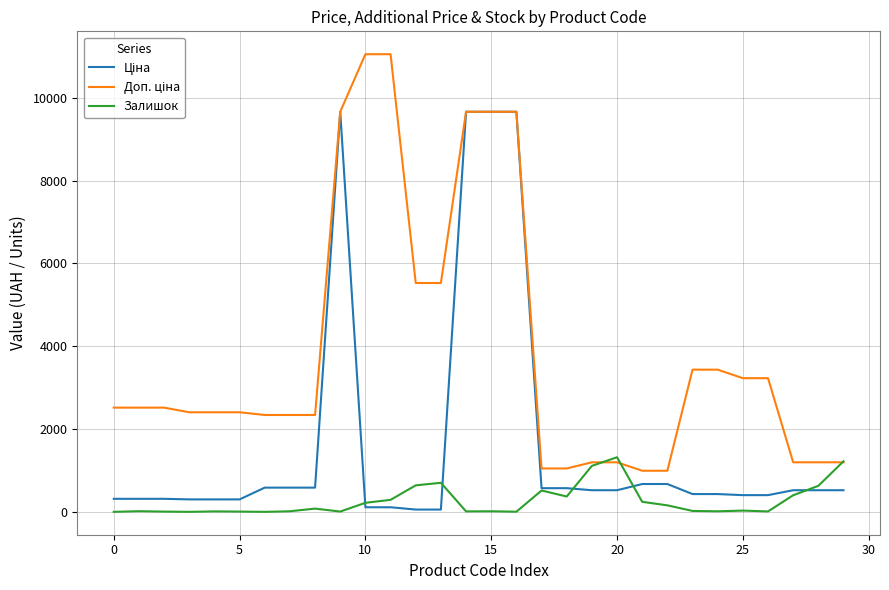

Reading left to right, what are all the values shown in this chart?

Ціна: 314.7	314.7	314.7	300.6	300.6	300.6	584.9	584.9	584.9	9664.7	110.5	110.5	55.3	55.3	9664.7	9664.7	9664.7	571.6	571.6	522.2	522.2	672.1	672.1	429.3	429.3	403.6	403.6	522.2	522.2	522.2
Доп. ціна: 2517.5	2517.5	2517.5	2405.2	2405.2	2405.2	2339.7	2339.7	2339.7	9664.7	11055.0	11055.0	5528.0	5528.0	9664.7	9664.7	9664.7	1048.0	1048.0	1197.0	1197.0	992.7	992.7	3434.6	3434.6	3228.8	3228.8	1197.0	1197.0	1197.0
Залишок: 0.0	16.0	6.0	0.0	11.0	6.0	0.0	14.0	78.0	7.0	218.0	290.0	640.0	702.0	11.0	14.0	3.0	516.0	370.0	1110.0	1319.0	242.0	157.0	22.0	13.0	30.0	10.0	401.0	628.0	1222.0